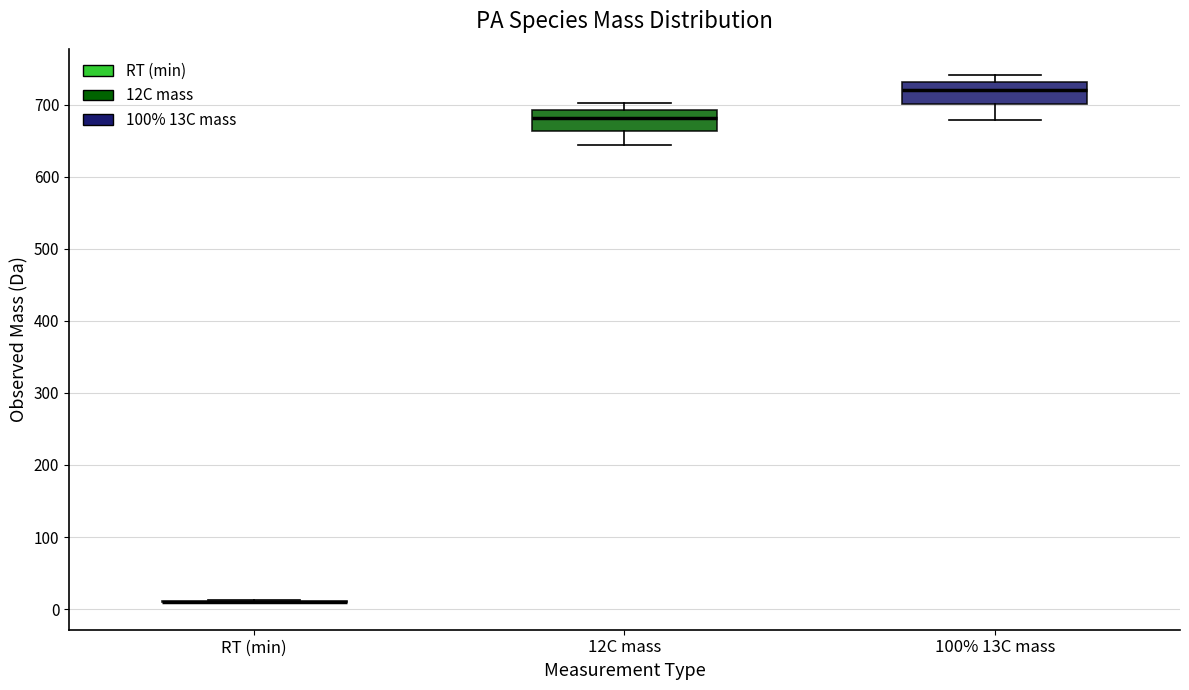

Reading left to right, transcribe this box plot: for each box, give where its median line is, the range the box spans, and where its two whiskers end, as read against the y-axis. The values are not printed on the chart, so give them approximately, as read against the axis.

RT (min): box collapsed to a line at 10, whiskers 10 to 10
12C mass: median 680, box 660 to 690, whiskers 640 to 700
100% 13C mass: median 720, box 700 to 730, whiskers 680 to 740